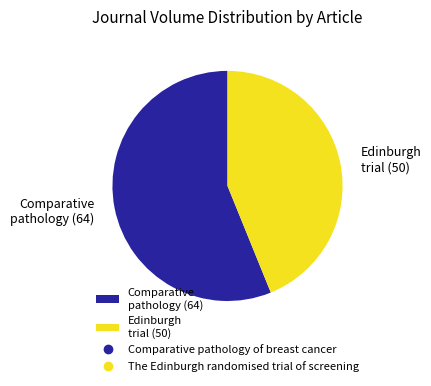

Is it true that Edinburgh trial (50) is 44% of the pie?

True